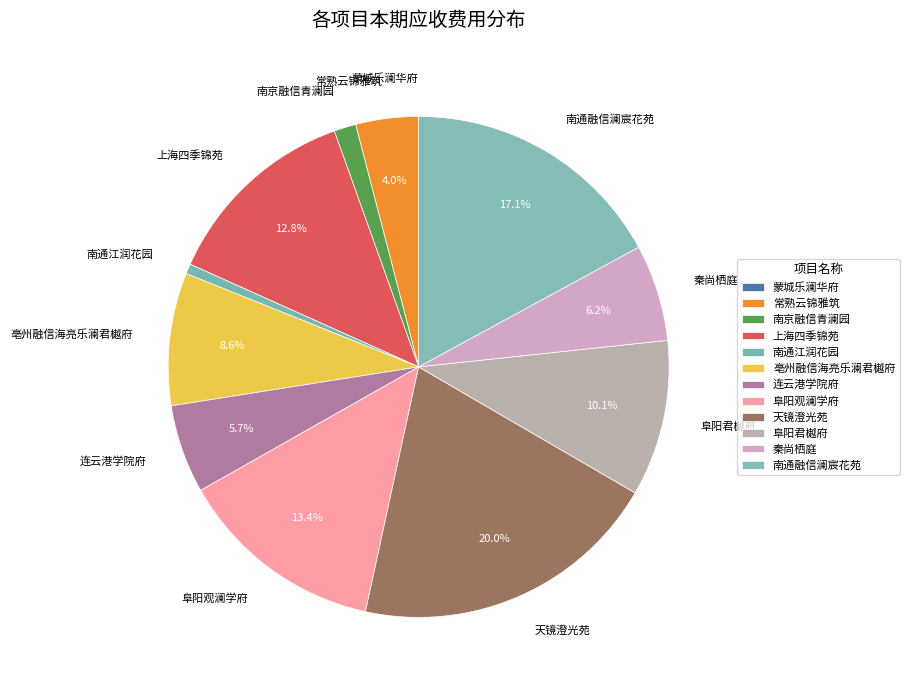

The 秦尚栖庭 slice represents 6% of the pie. True or false?

True